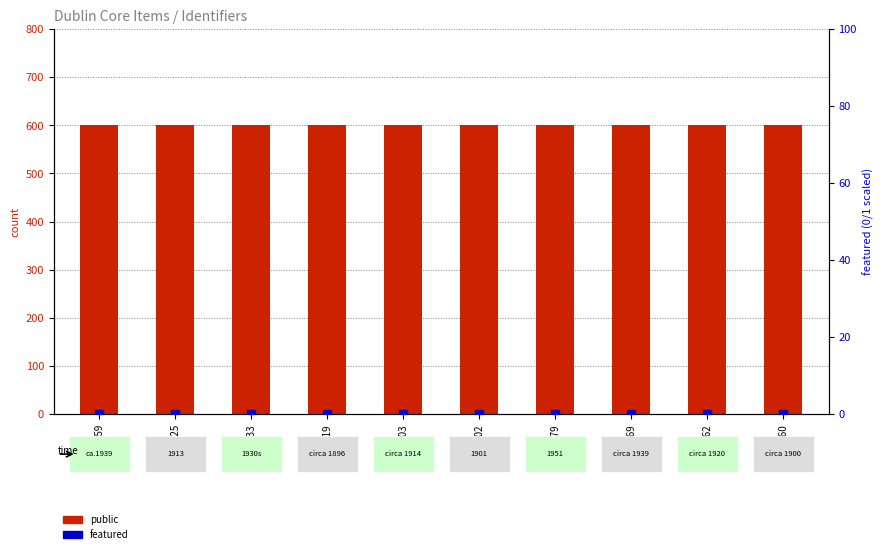

Which series reaches the minimum Y coordinate?

featured